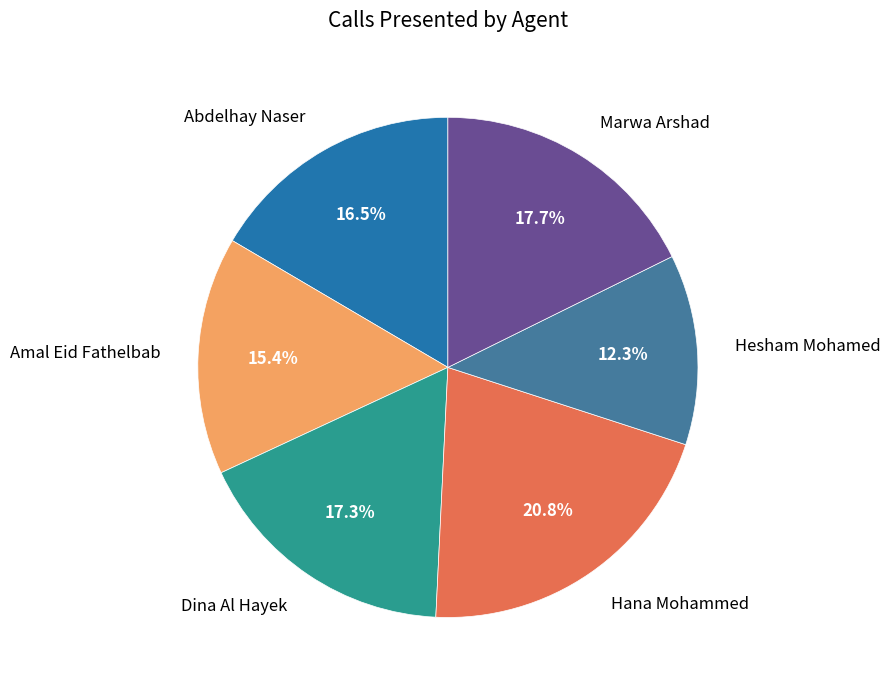

How many slices are in this pie chart?

6